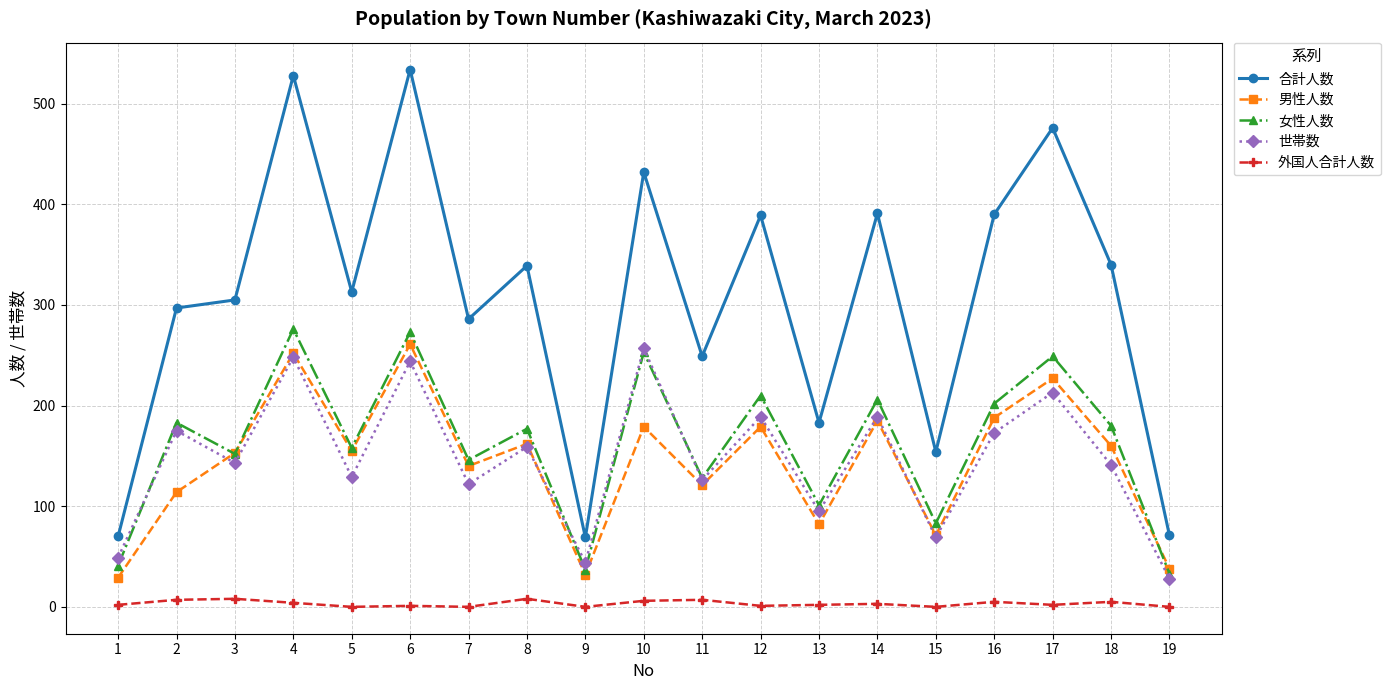

What are all the series names shown in the legend?

合計人数, 男性人数, 女性人数, 世帯数, 外国人合計人数